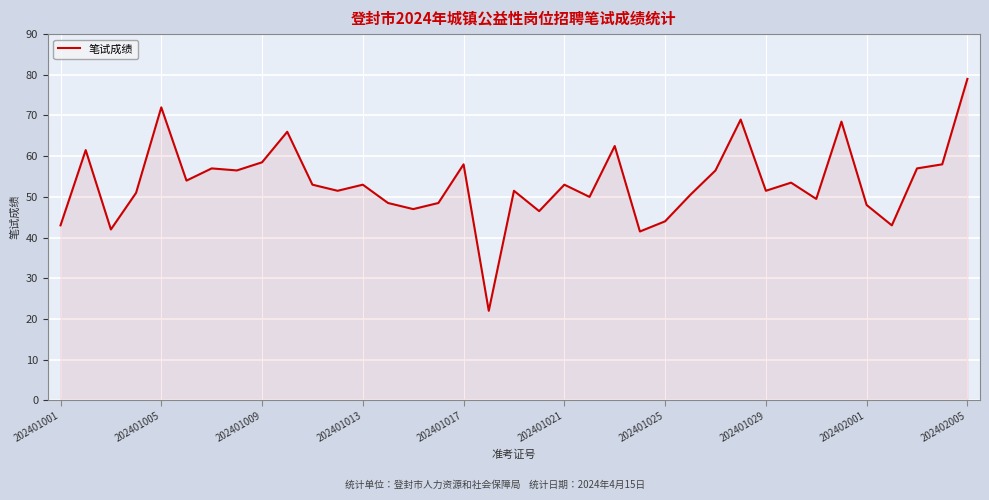

What is the greatest value displayed?

79.0